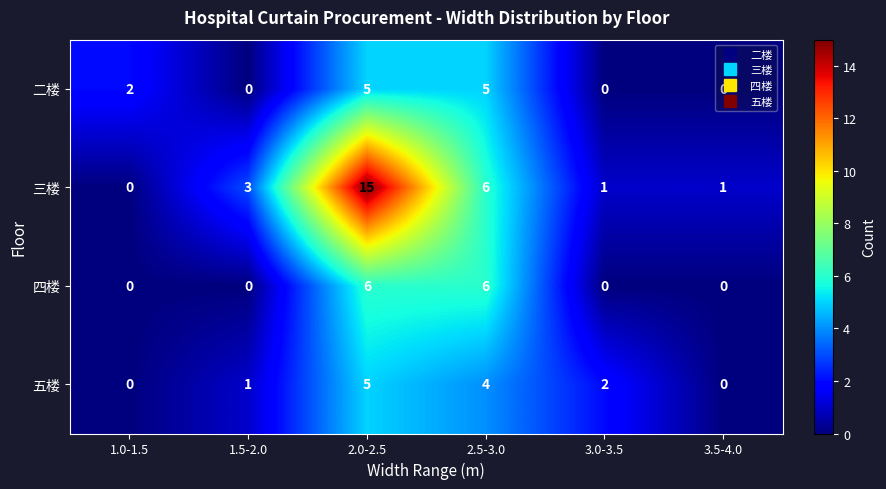

Which label corresponds to the largest value in the chart?

2.0-2.5